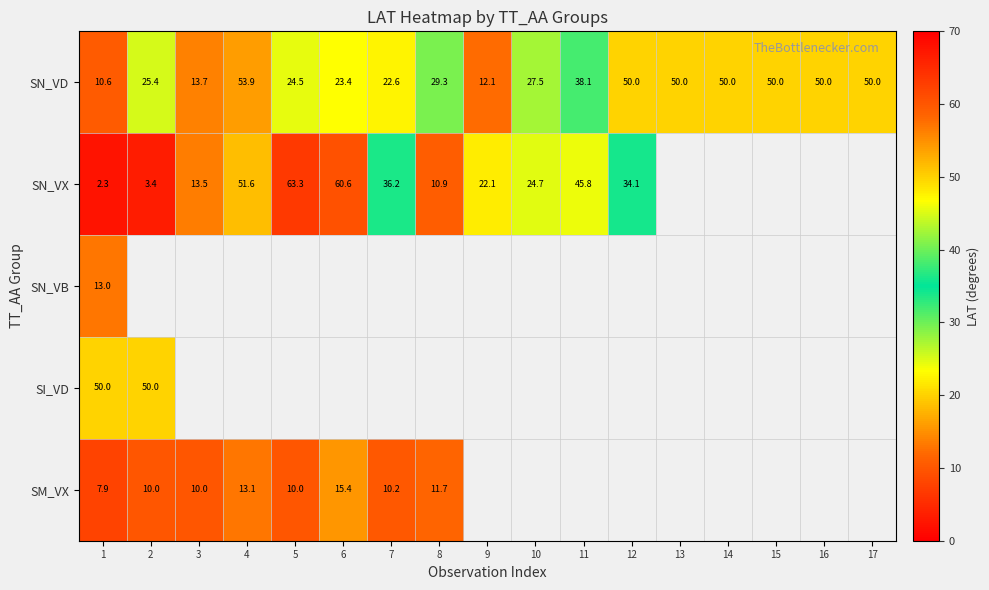

What value does the SN_VD series have at 7?

22.6